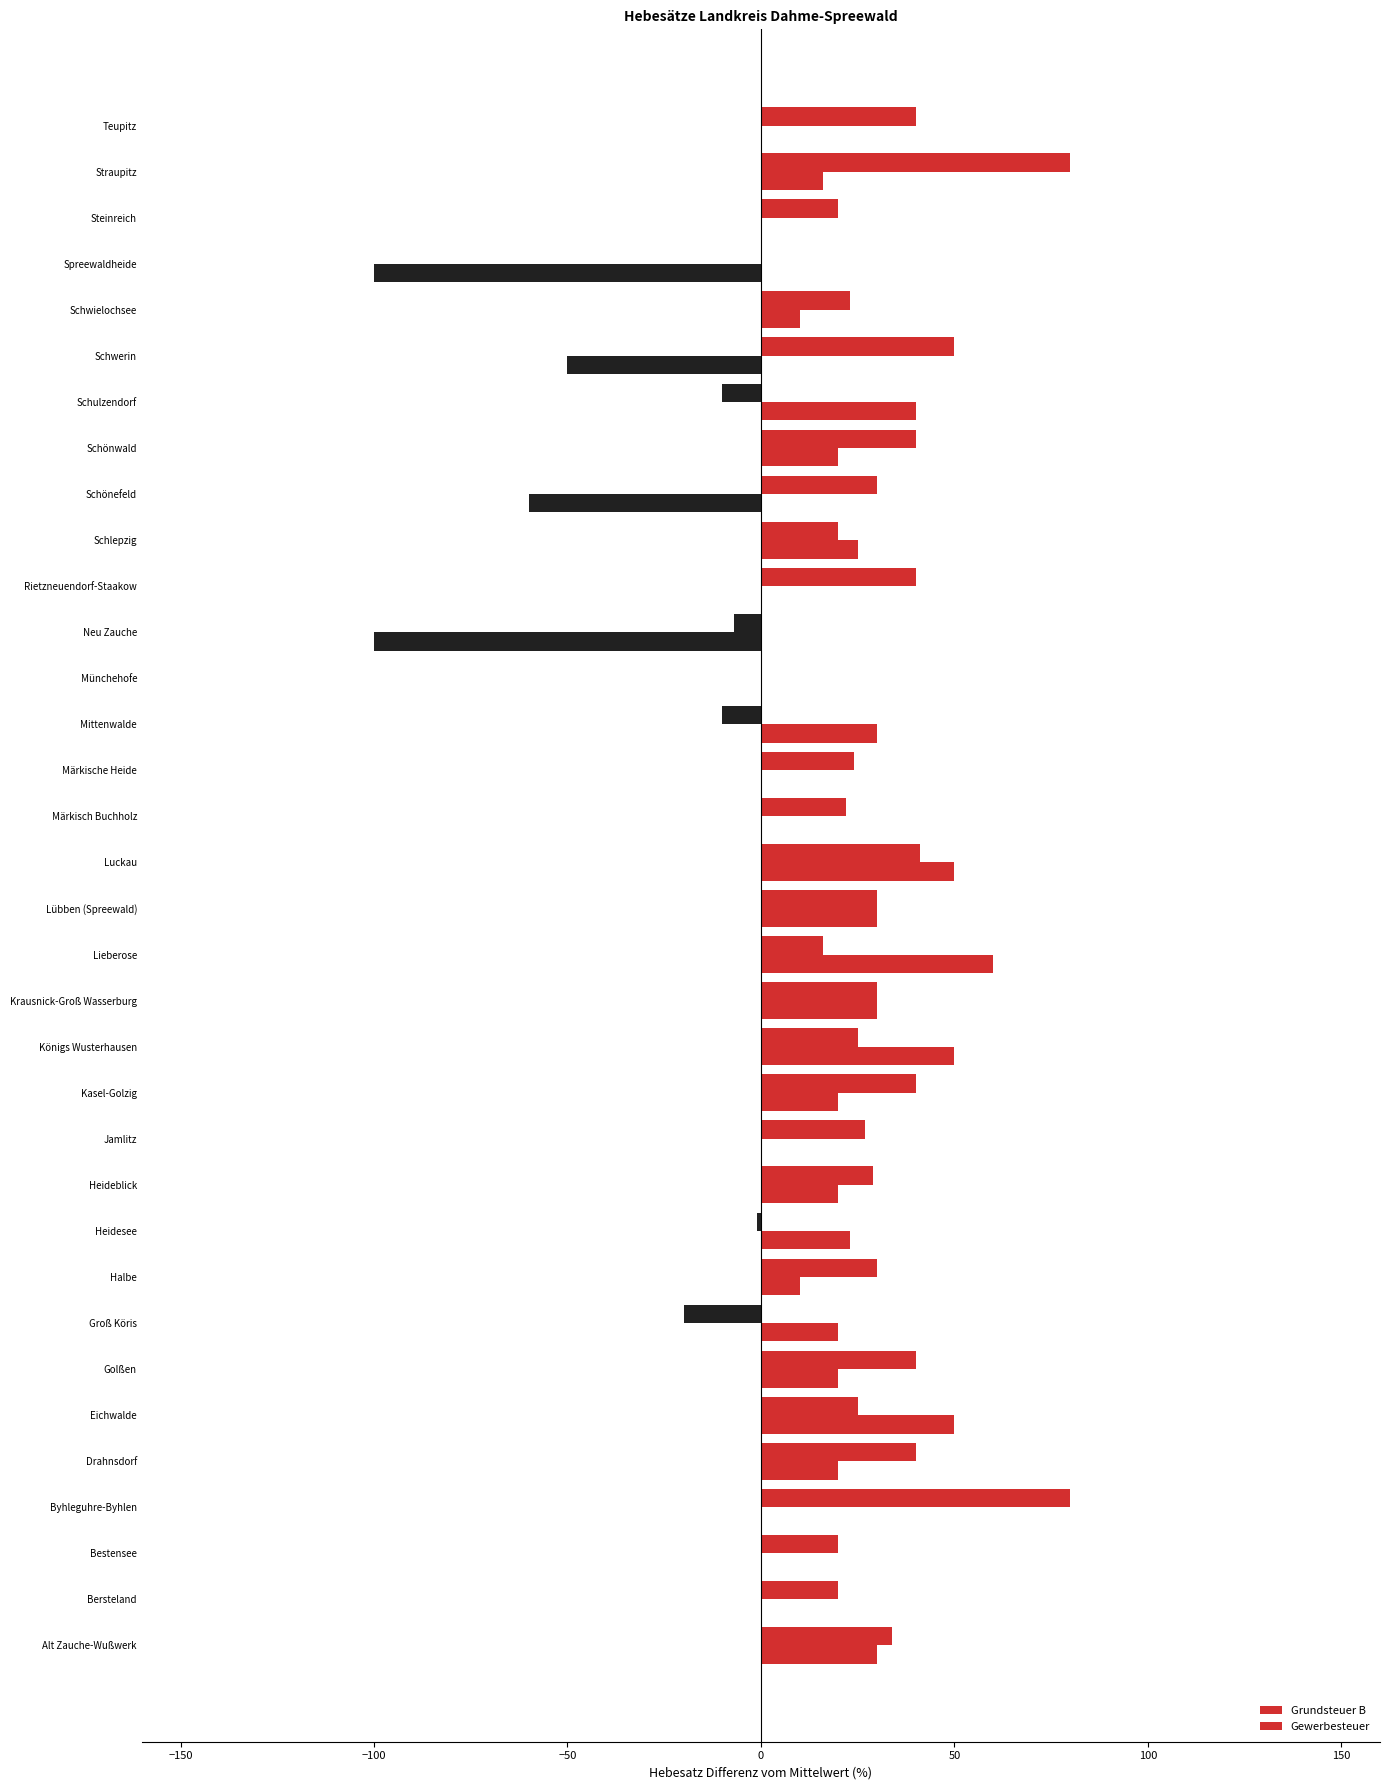

What is the difference between the maximum and minimum values in the Gewerbesteuer series?

160